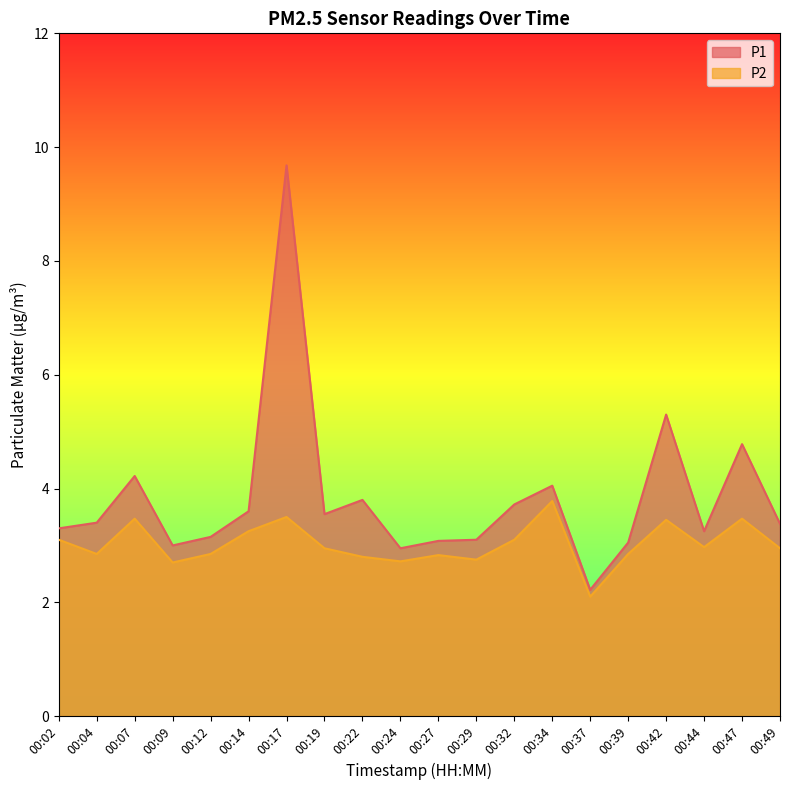

Which series has the largest total across all categories?

P1